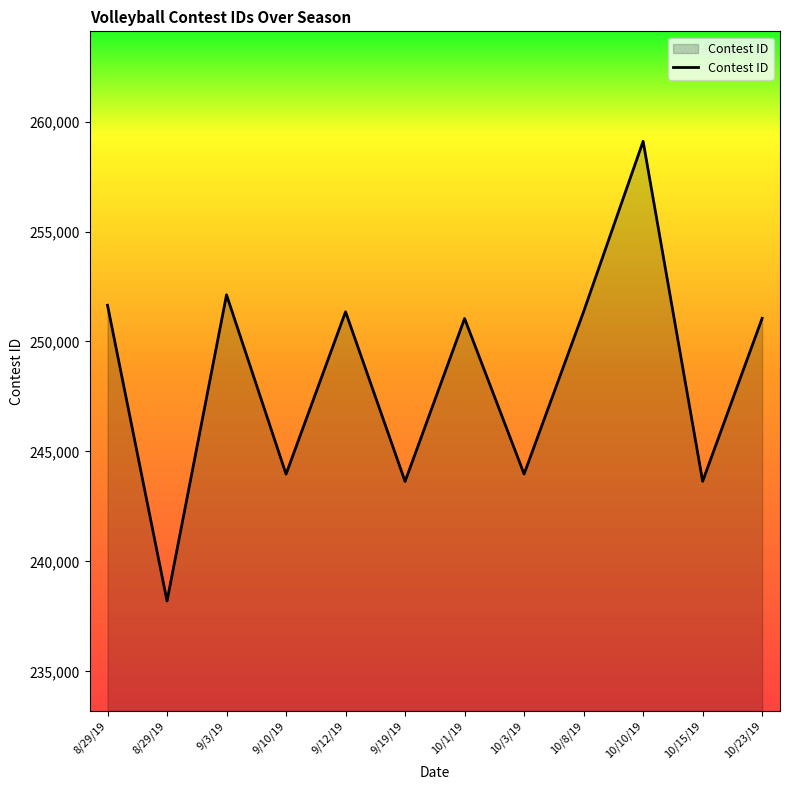

What is the sum of the values at 10/23/19 and 9/12/19?

502404